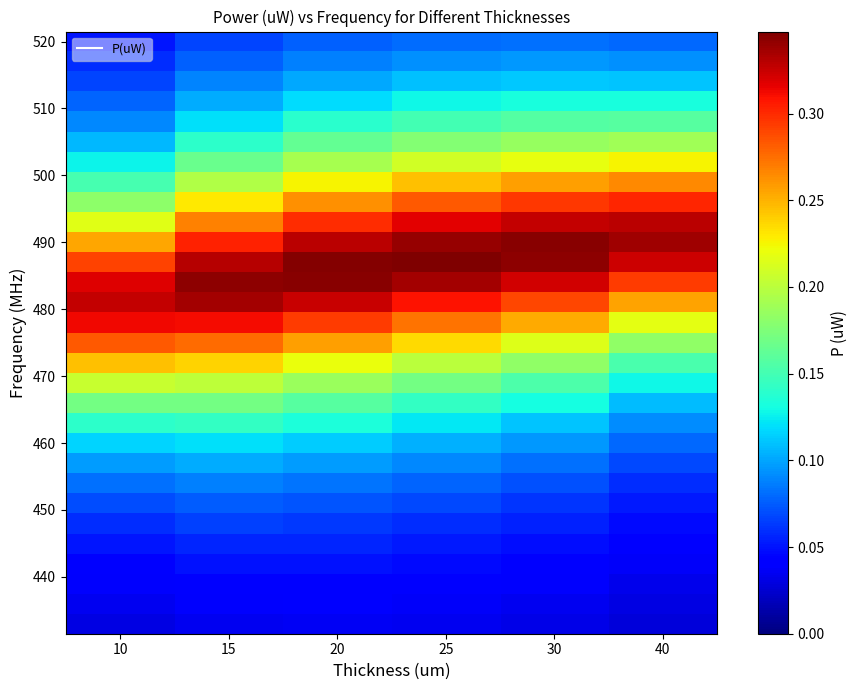

What is the greatest value displayed?

0.3